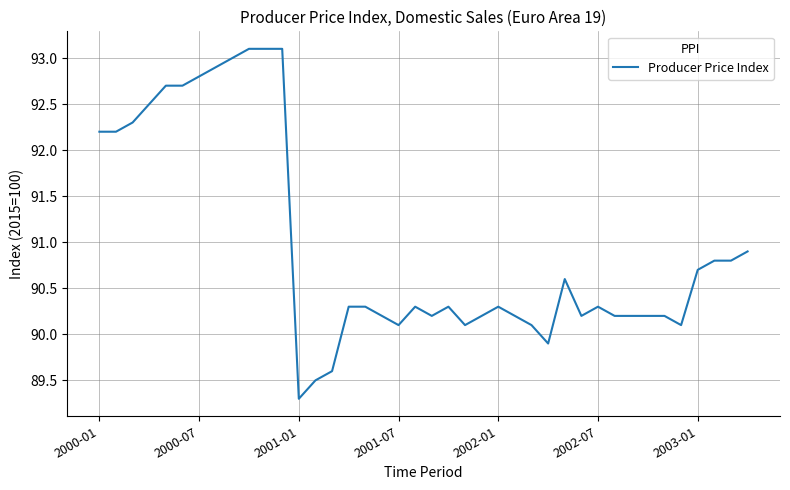

What is the greatest value displayed?

93.1